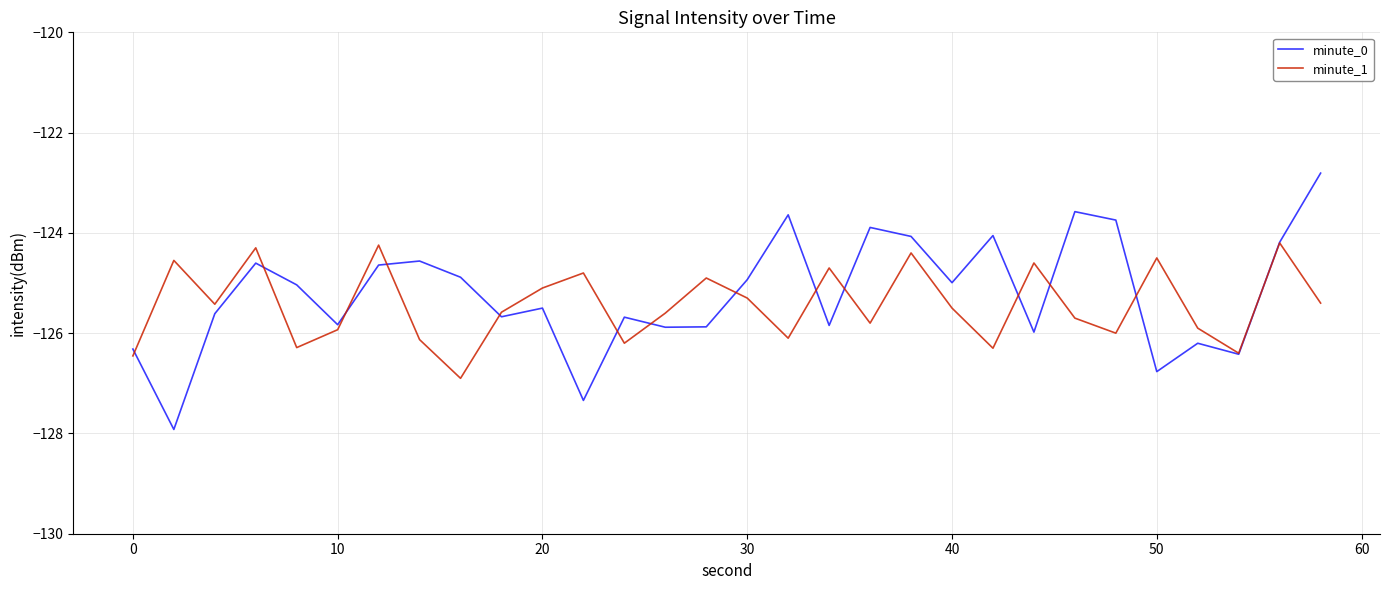

What are all the series names shown in the legend?

minute_0, minute_1